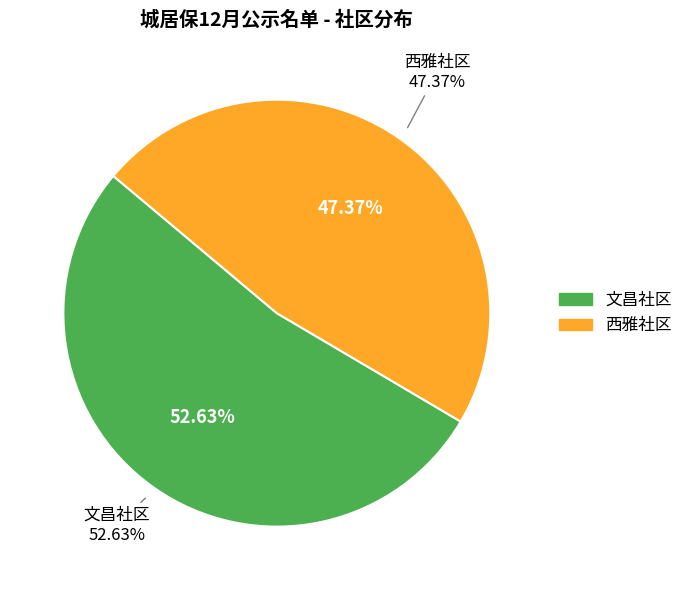

To the nearest percent, what is the average slice percentage?

50%